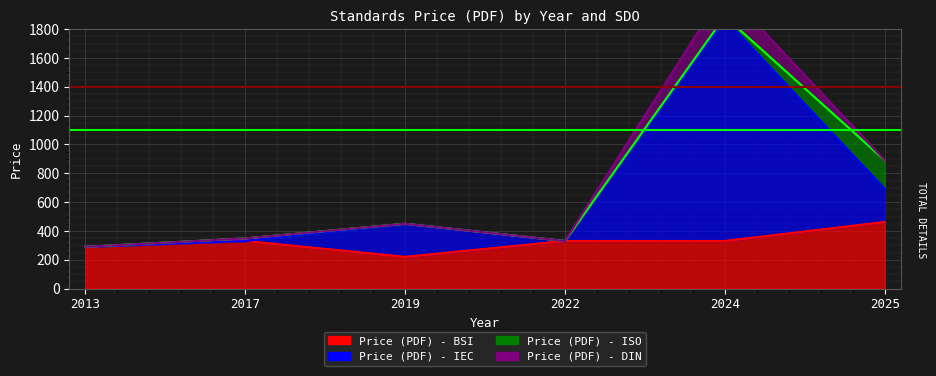

Which series has the widest spread of values?

Price (PDF) - IEC